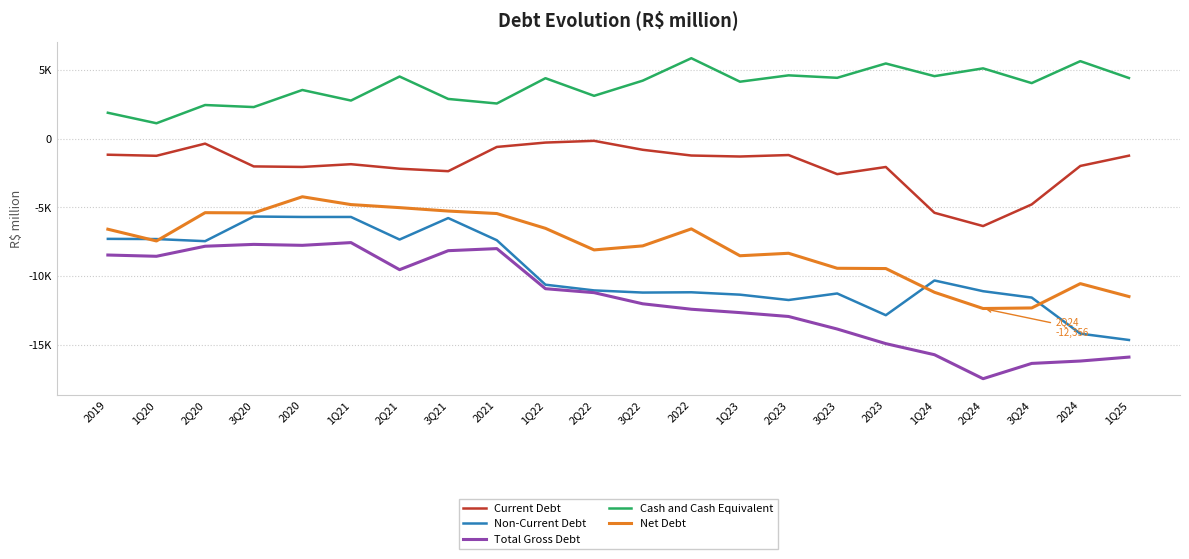

What are all the series names shown in the legend?

Current Debt, Non-Current Debt, Total Gross Debt, Cash and Cash Equivalent, Net Debt